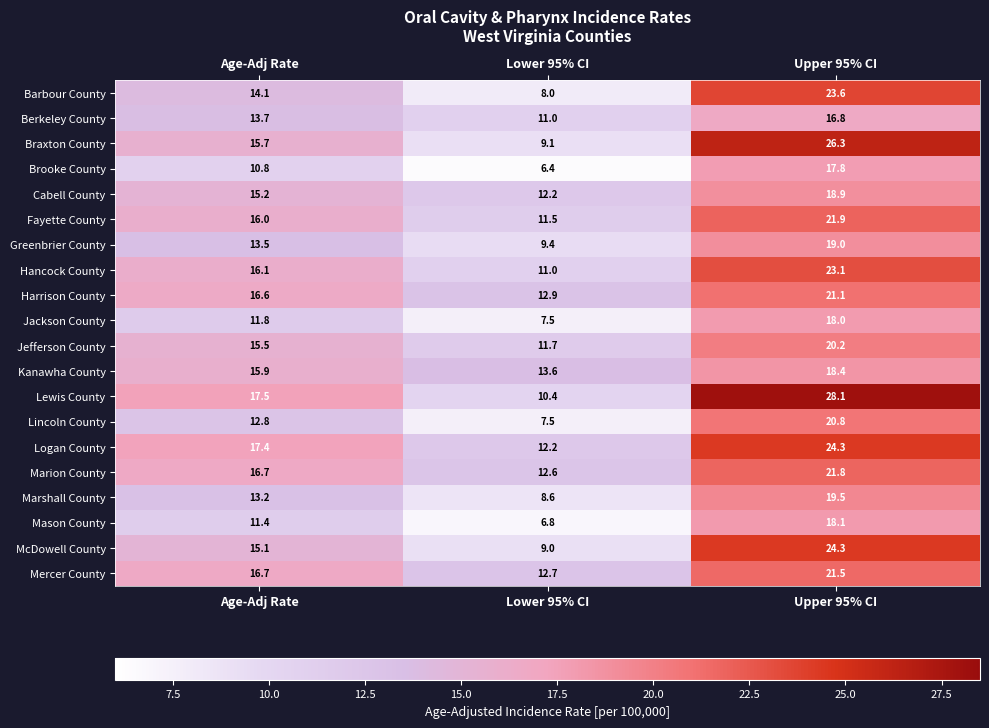

What is the greatest value displayed?

28.1